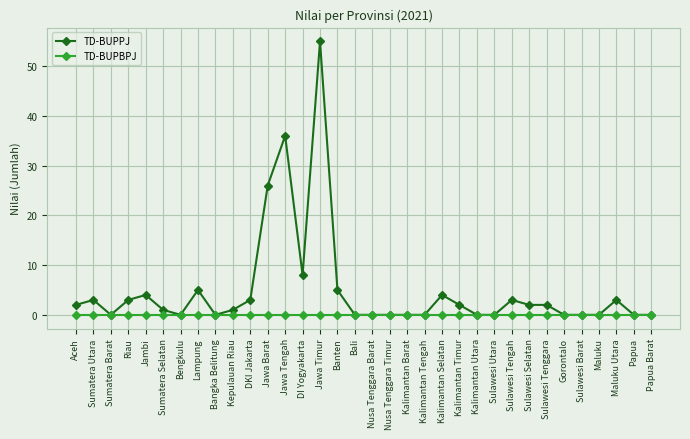

Which series has the widest spread of values?

TD-BUPPJ